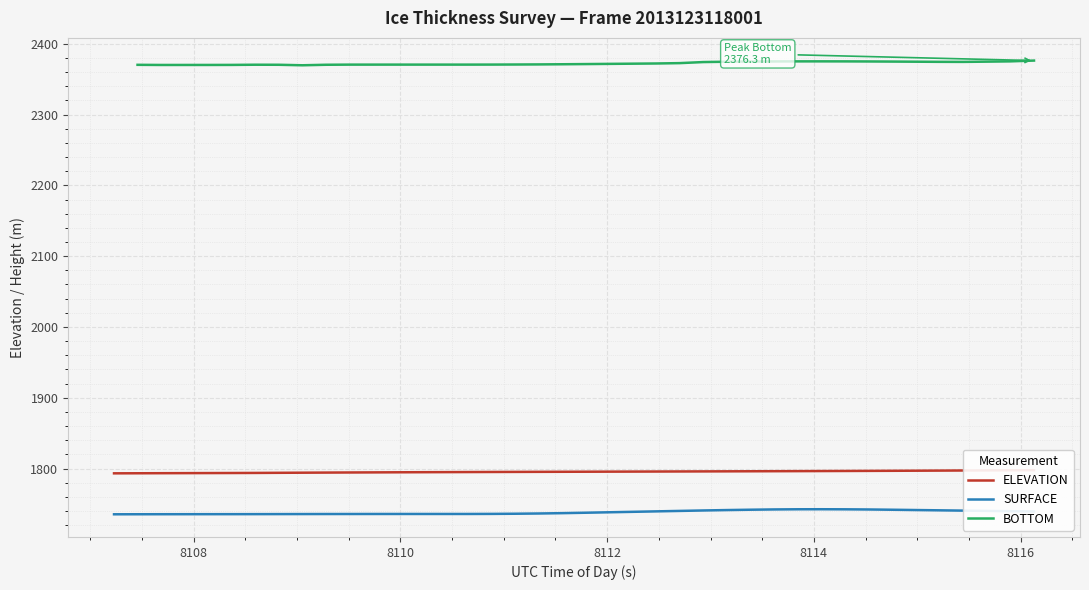

True or false: SURFACE and BOTTOM cross at least once.

False